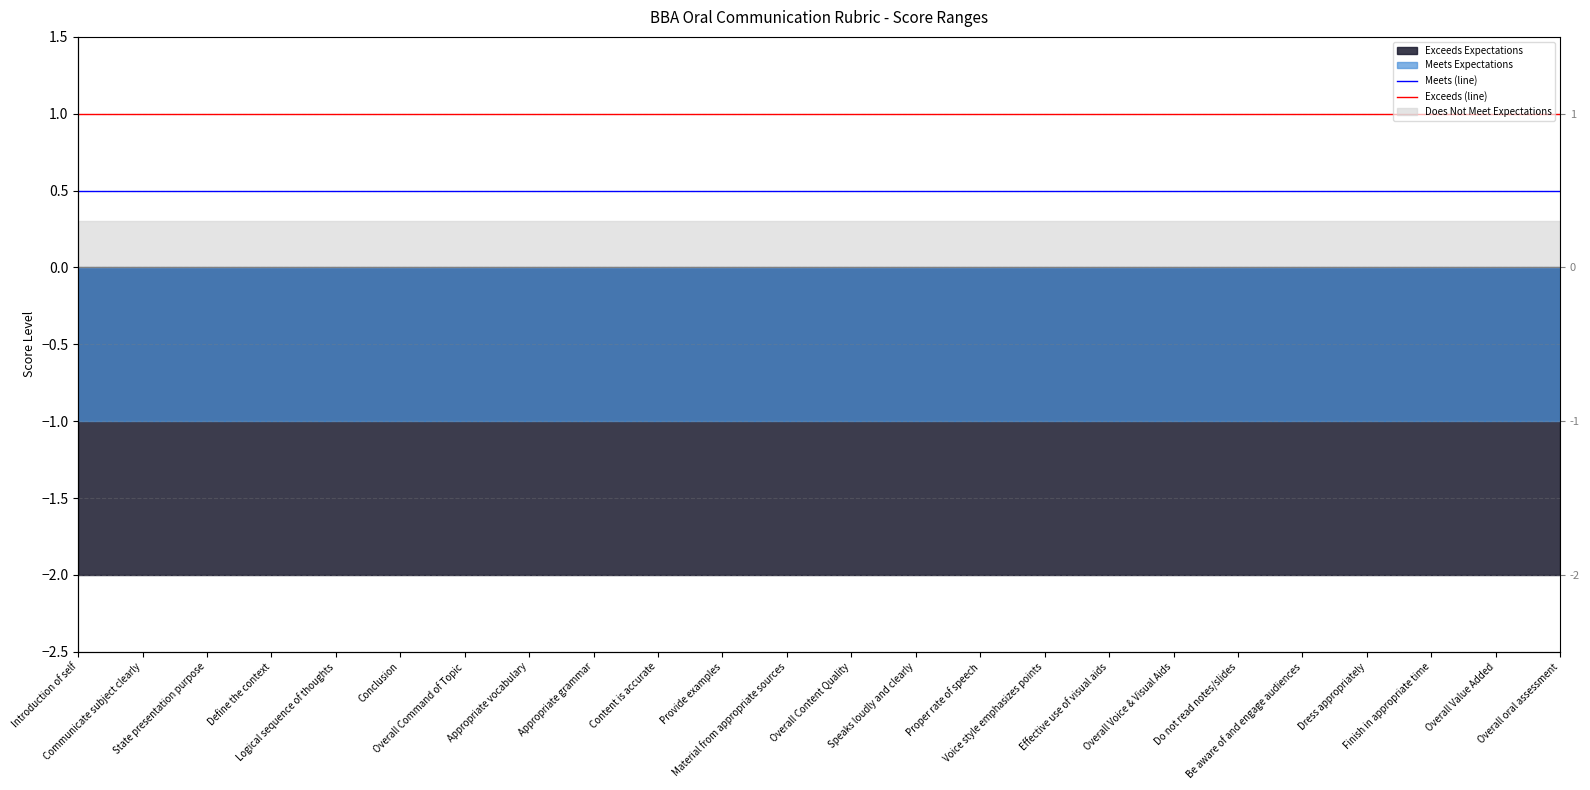

What is the sum of the Meets (line) values at Appropriate vocabulary and Logical sequence of thoughts?

1.0